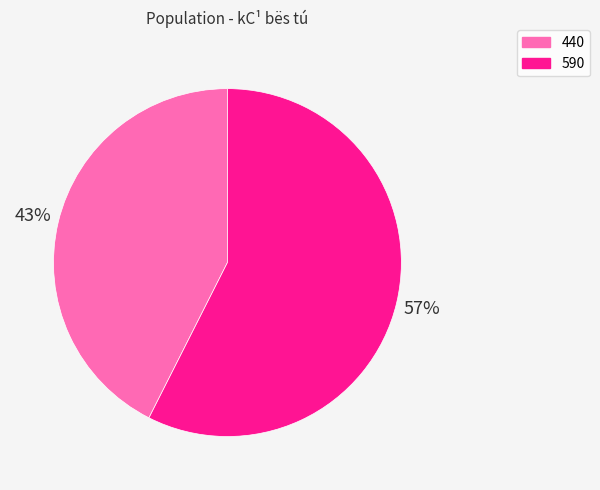

What percentage is the 590 slice, to the nearest percent?

57%